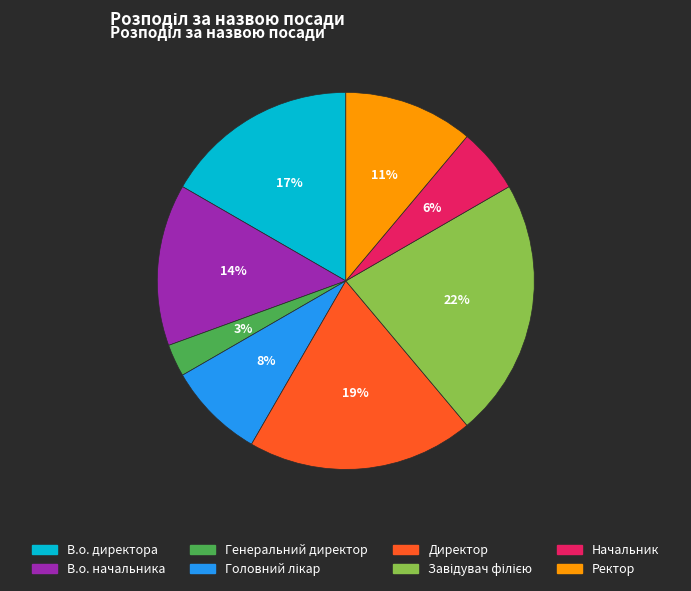

To the nearest percent, what portion does Директор represent?

19%